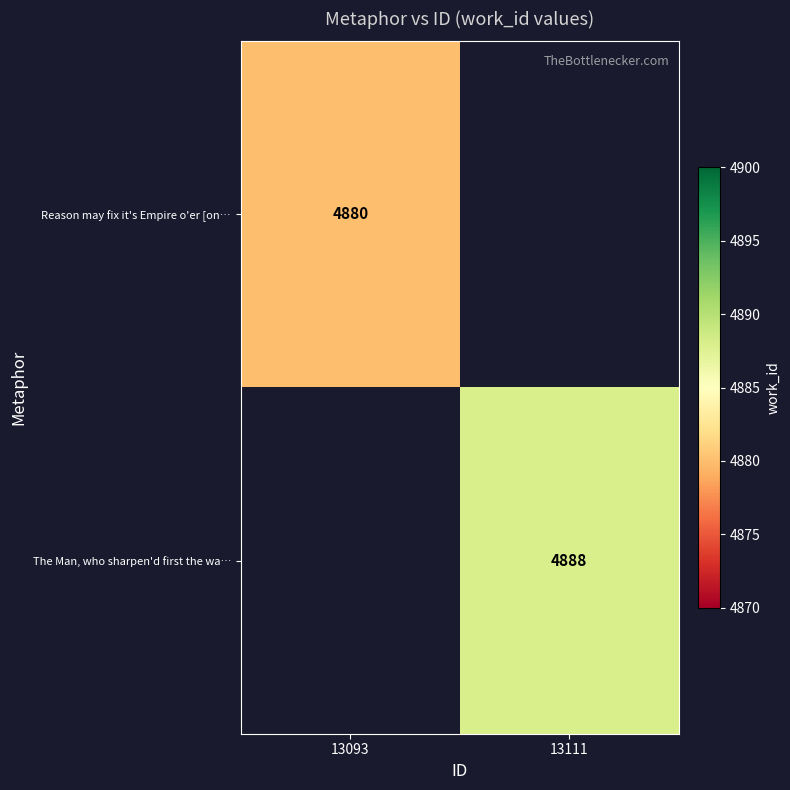

At which category does the chart reach its minimum across all series?

13093